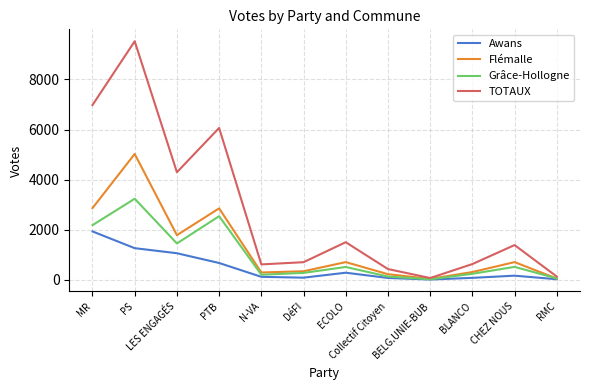

What is the approximate value of Flémalle at ECOLO?

706